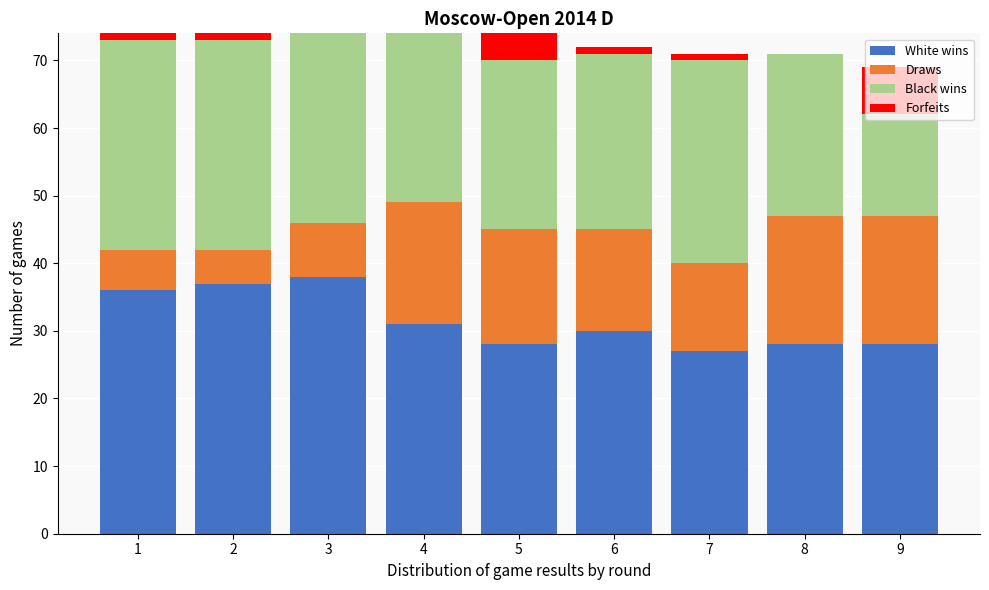

What is the highest value of the White wins series?

38